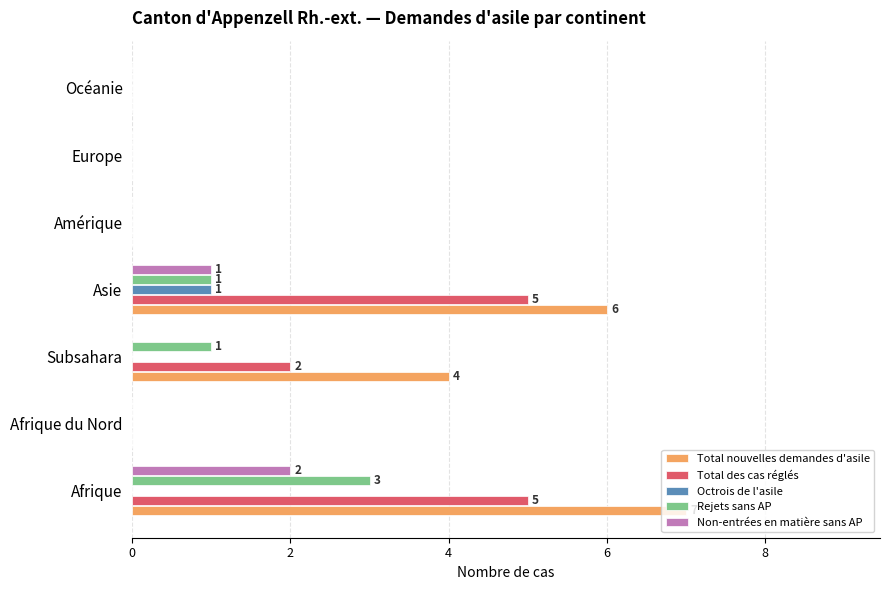

What is the sum of all Non-entrées en matière sans AP values?

3